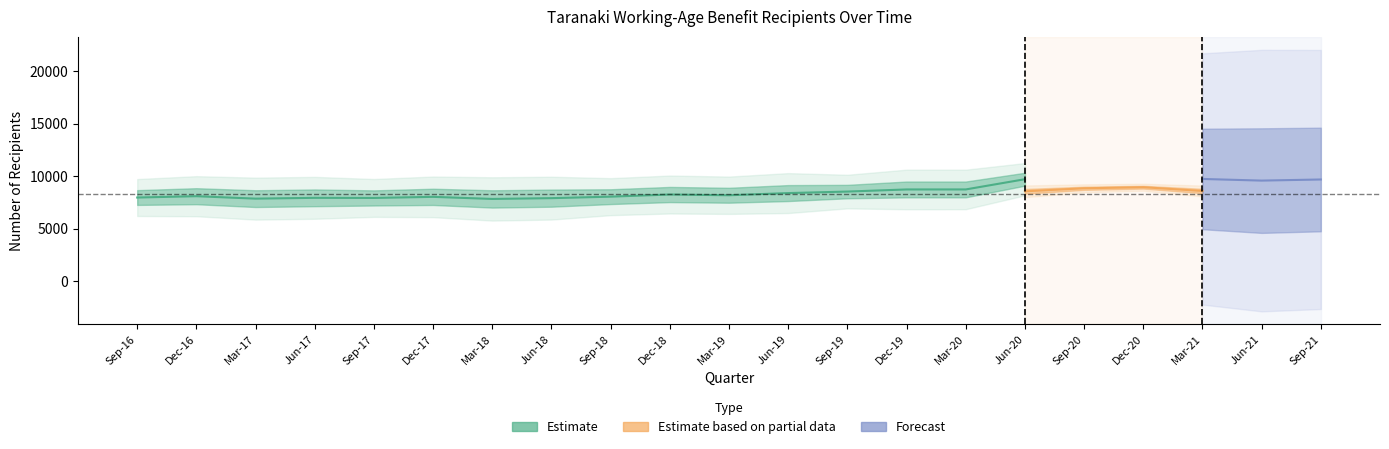

True or false: Maori and More than one year intersect in this chart.

False